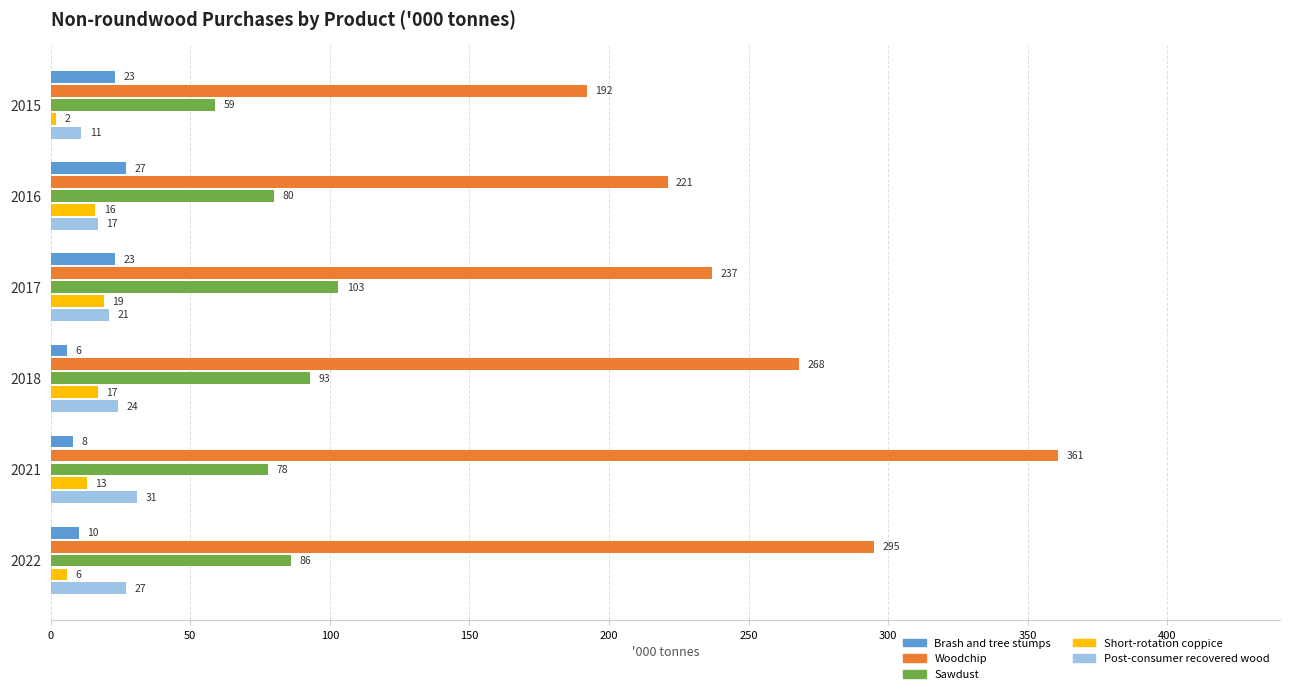

True or false: Woodchip has a value of 305 at 2015.

False